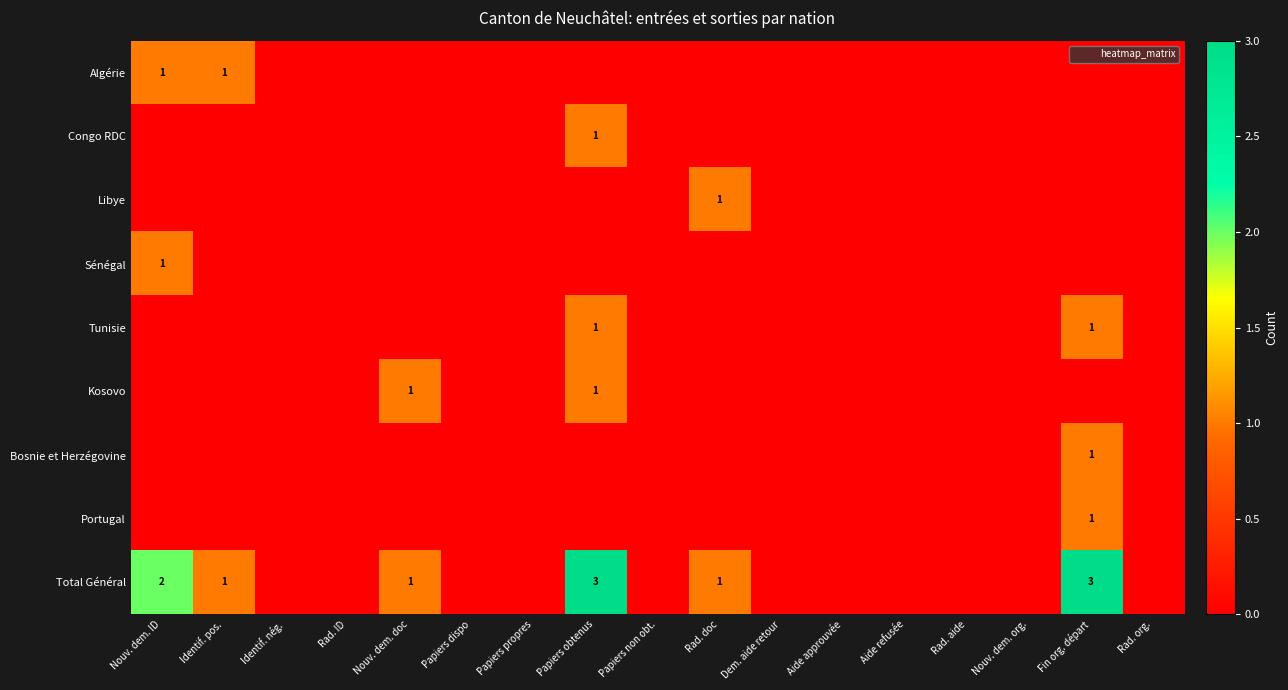

What is the sum of all Total Général values?

11